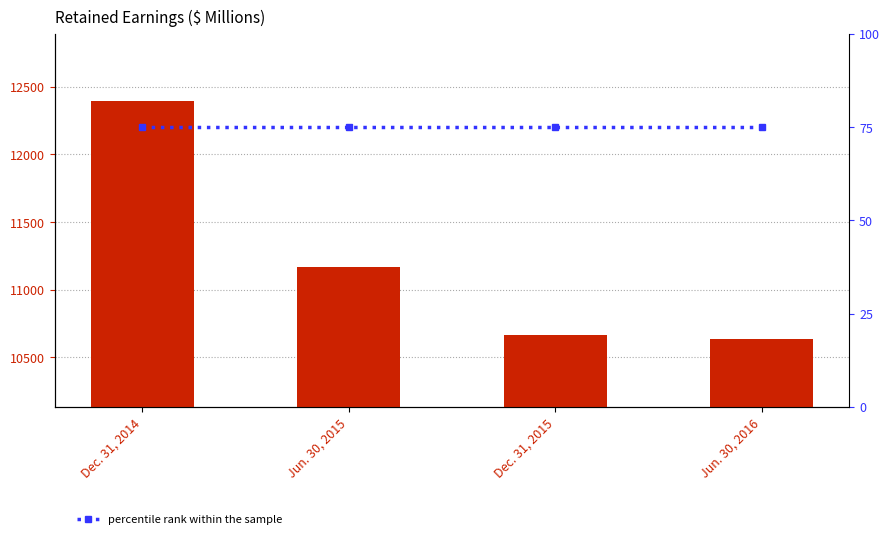

Rank the series at Jun. 30, 2015 from lowest to highest value.

percentile rank within the sample, Retained earnings